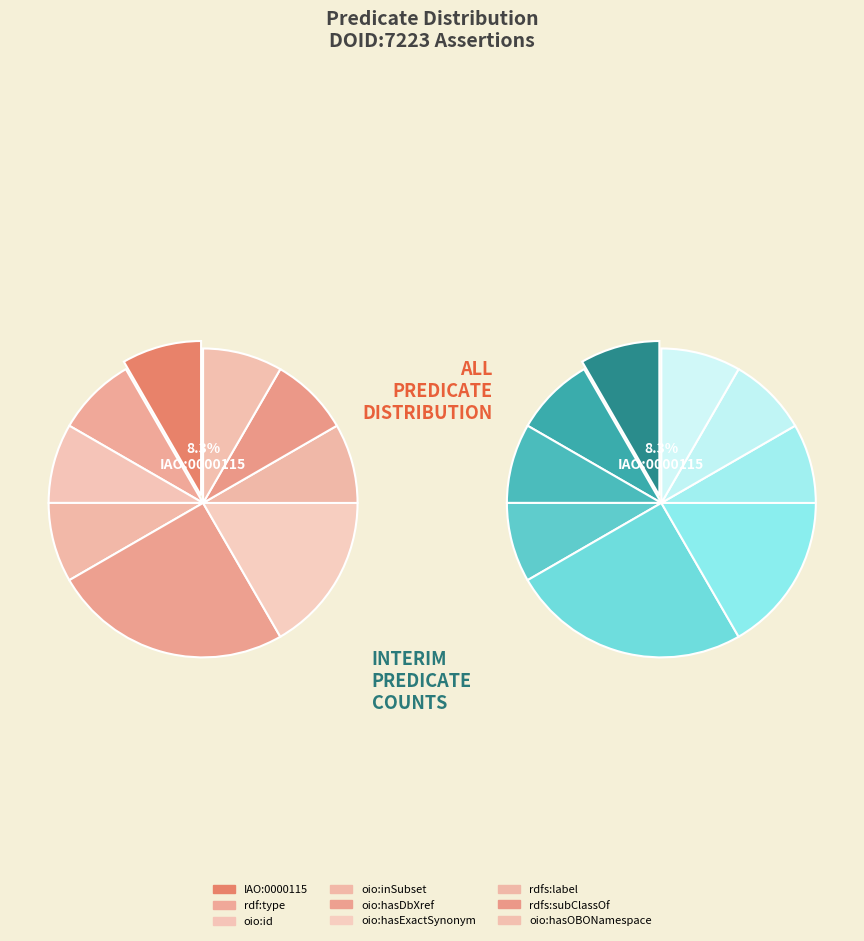

Is the sum of oio:hasExactSynonym and oio:id greater than half?

No